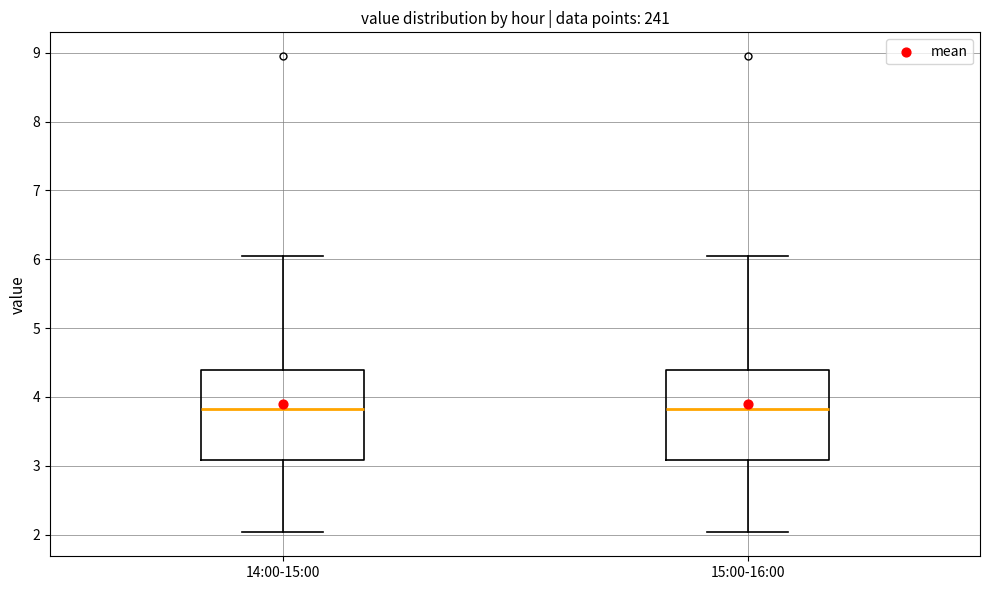

Reading left to right, read every box against the y-axis: the position of its median line, the range the box covers, and the ends of its whiskers. The values are not printed on the chart, so give them approximately, as read against the axis.

14:00-15:00: median 3.8, box 3.1 to 4.4, whiskers 2.0 to 6.1
15:00-16:00: median 3.8, box 3.1 to 4.4, whiskers 2.0 to 6.1